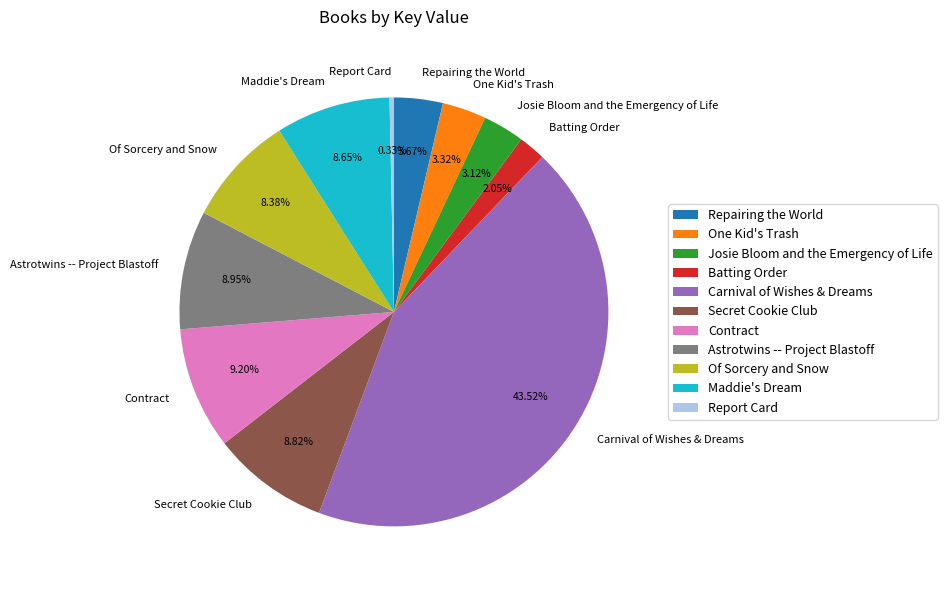

To the nearest percent, what percentage of the pie is Contract?

9%